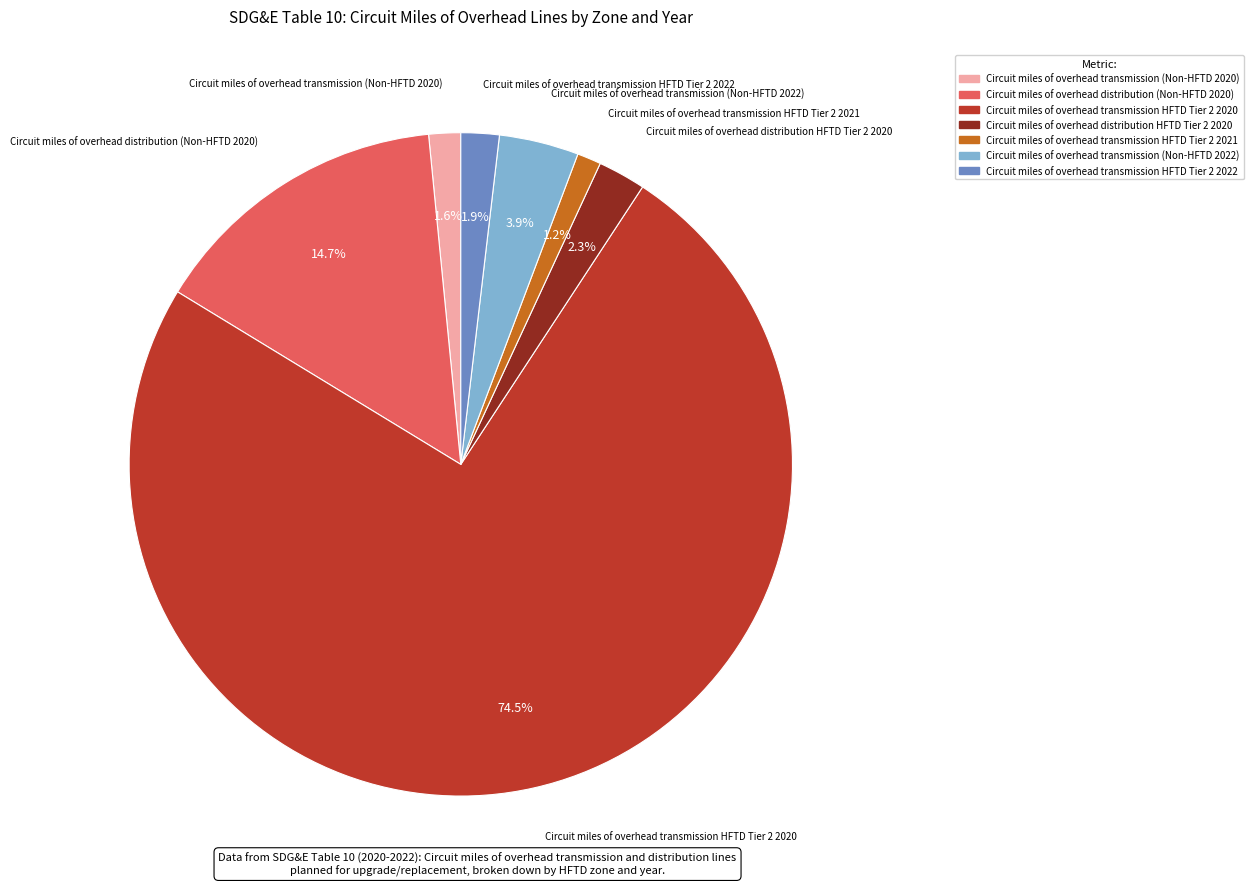

Does any single category account for the majority?

Yes